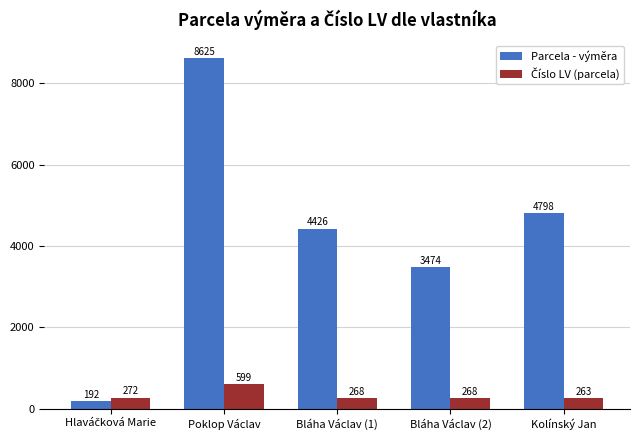

Which category has the highest value across all series?

Poklop Václav